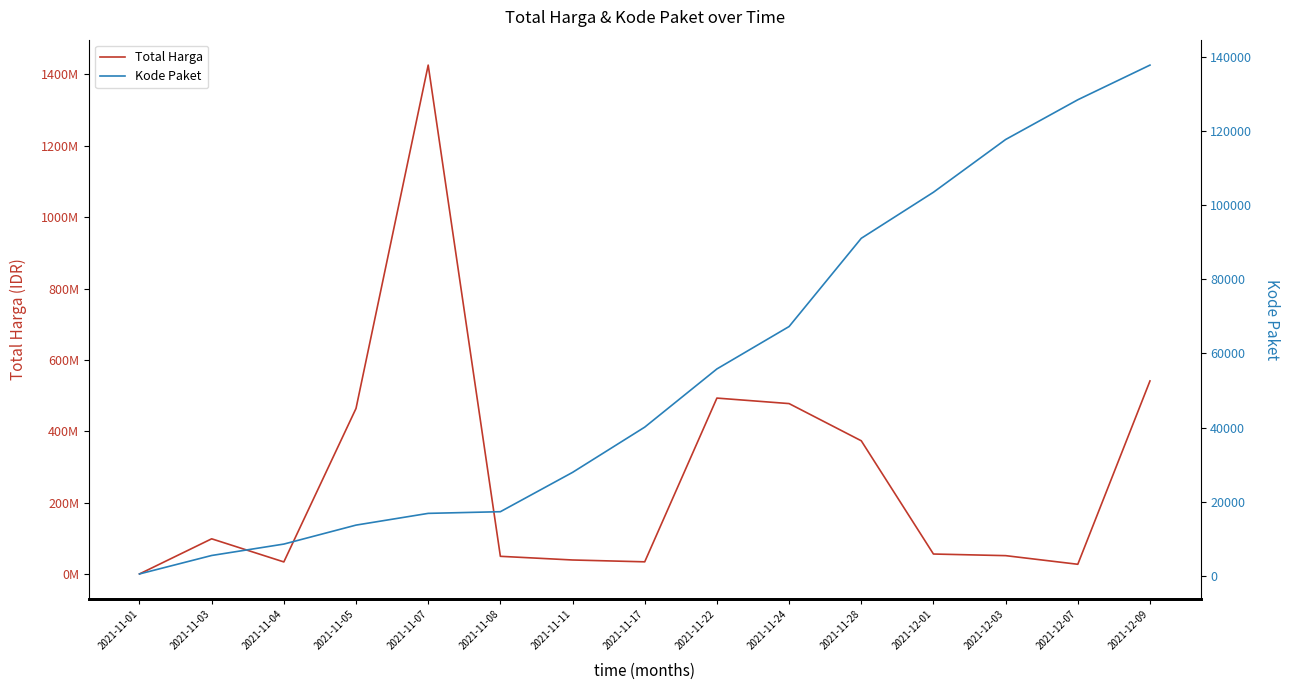

What are all the series names shown in the legend?

Total Harga, Kode Paket